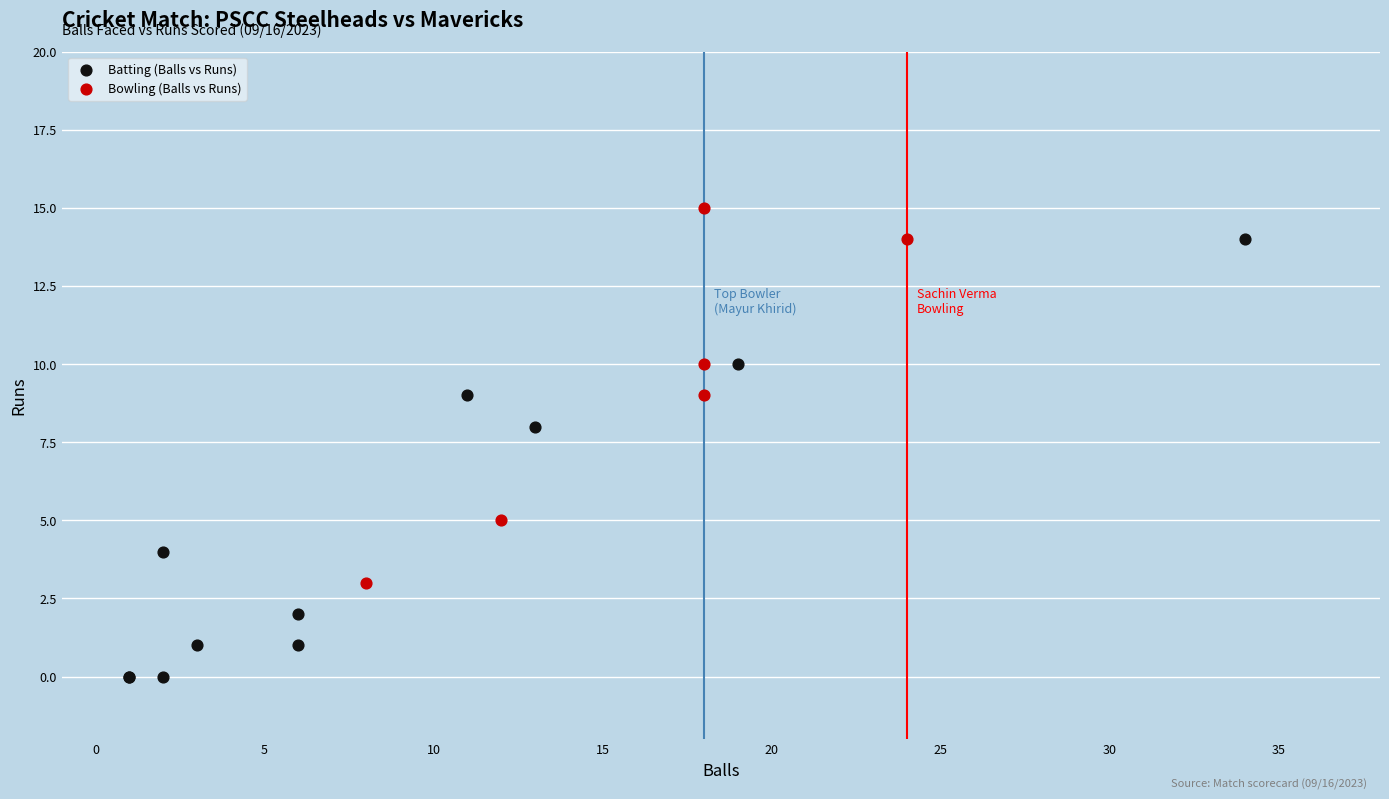

Which series has the widest spread of Y values?

Batting (Balls vs Runs)